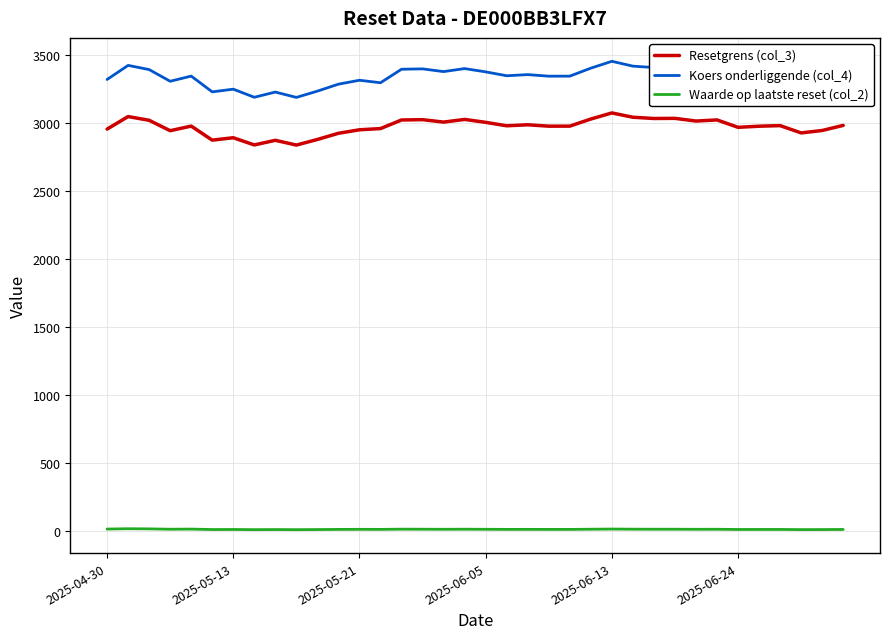

Count the number of data series in this chart.

3